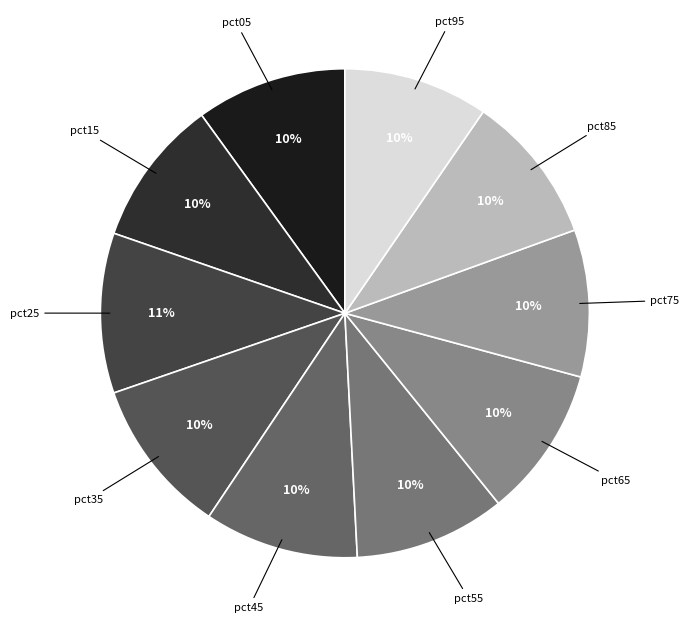

What percentage is the pct25 slice, to the nearest percent?

11%